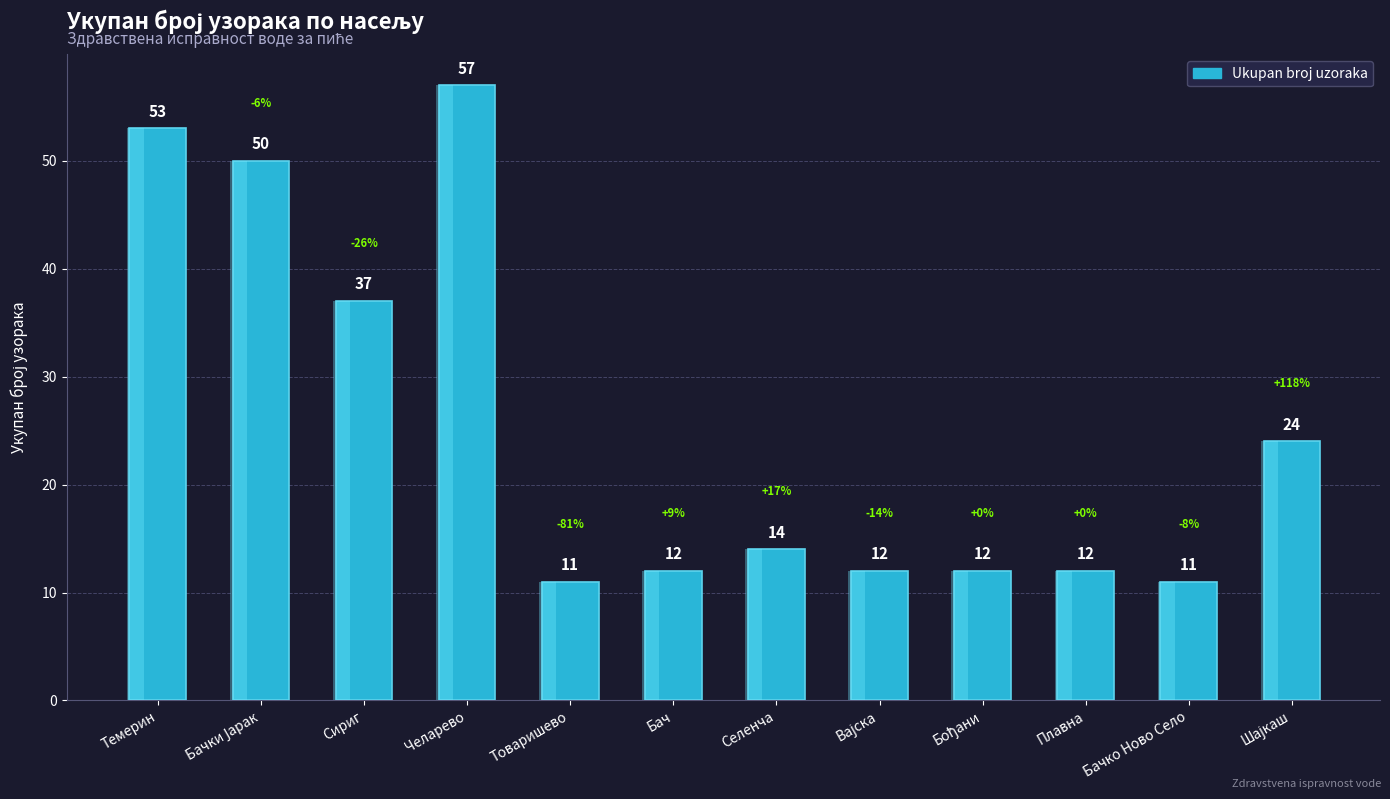

List the labels in order of value, largest first.

Челарево, Темерин, Бачки Јарак, Сириг, Шајкаш, Селенча, Бач, Вајска, Бођани, Плавна, Товаришево, Бачко Ново Село